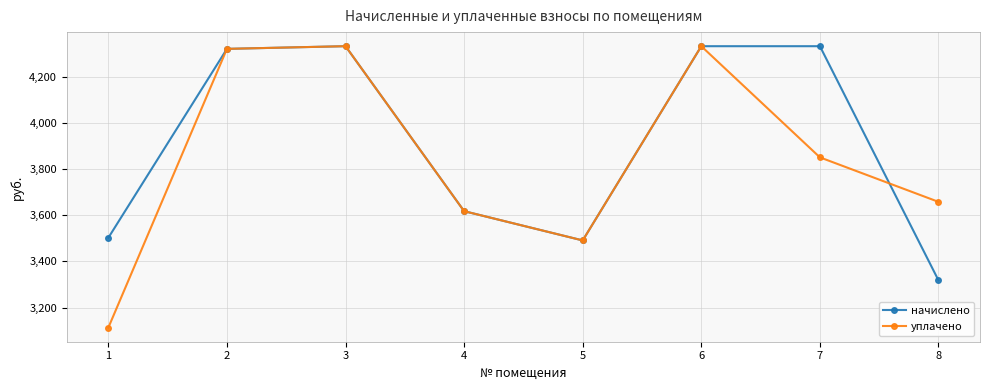

How many data points in уплачено are above 3850?

4